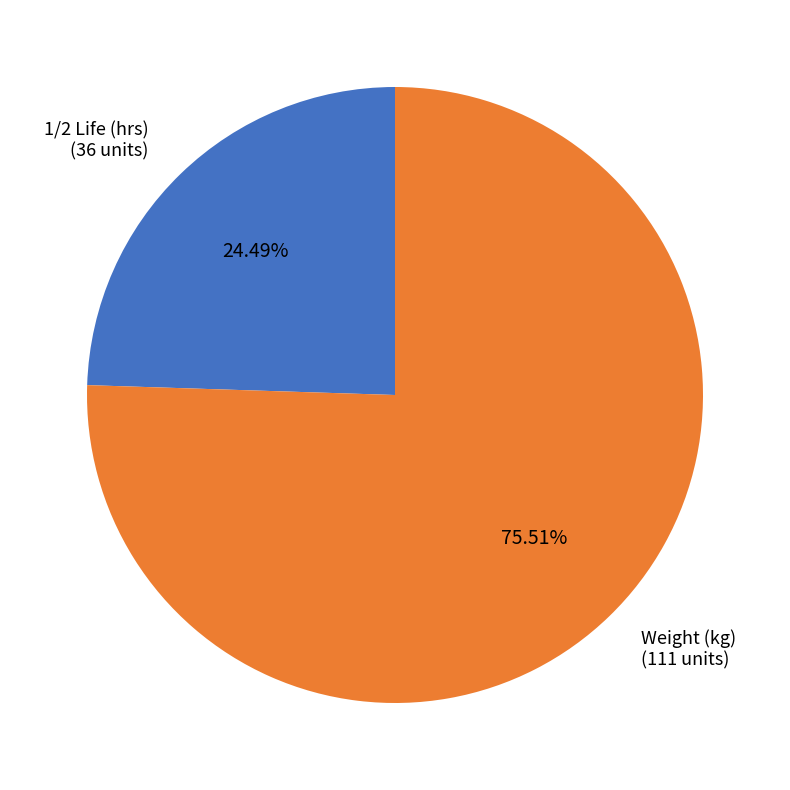

To the nearest percent, what is the difference between the largest and smallest slice percentages?

51%